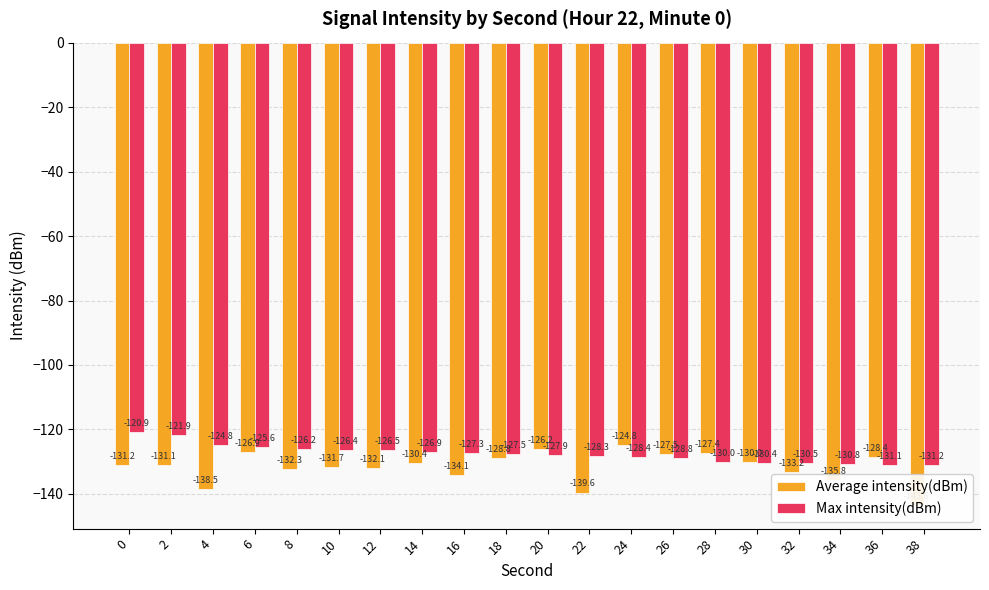

List the labels in order of Average intensity(dBm) value, largest first.

24, 20, 6, 28, 26, 36, 18, 30, 14, 2, 0, 10, 12, 8, 32, 16, 34, 4, 22, 38